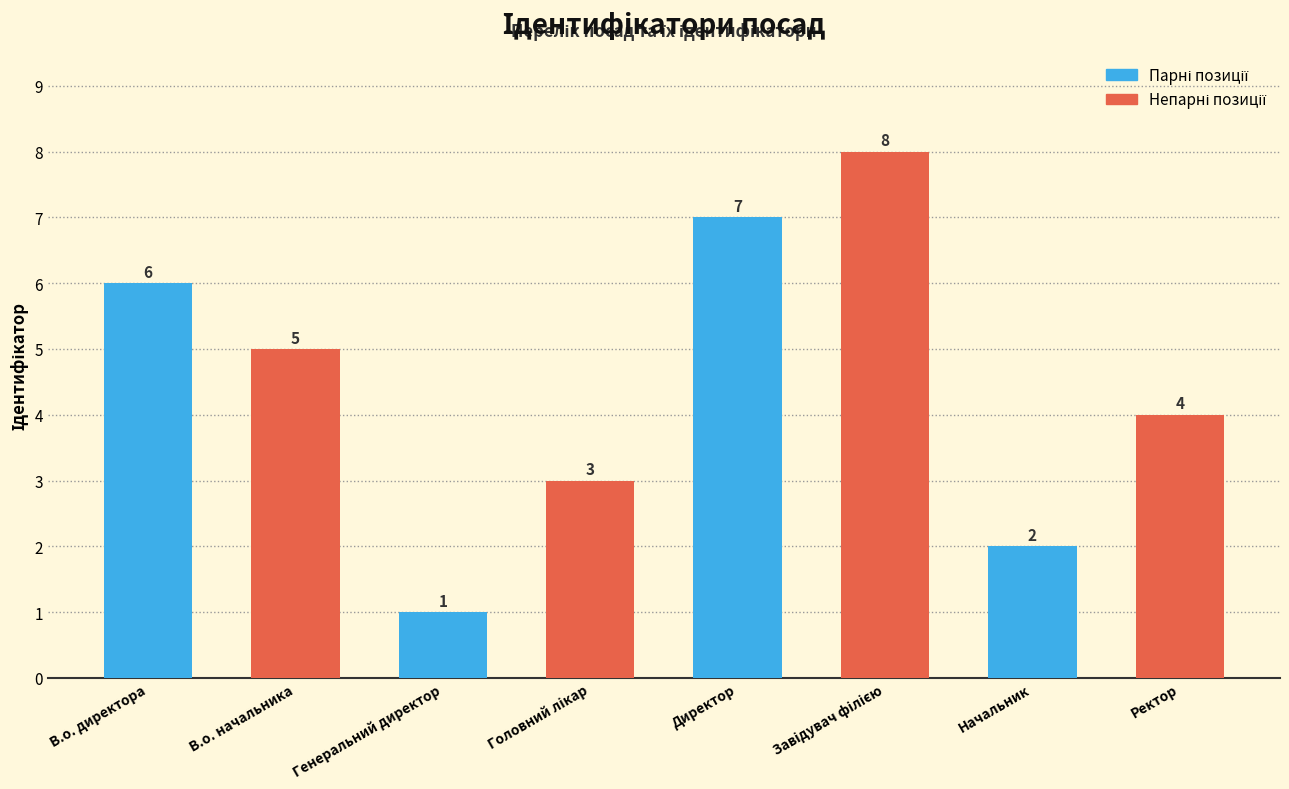

How many data points does each series have?

8